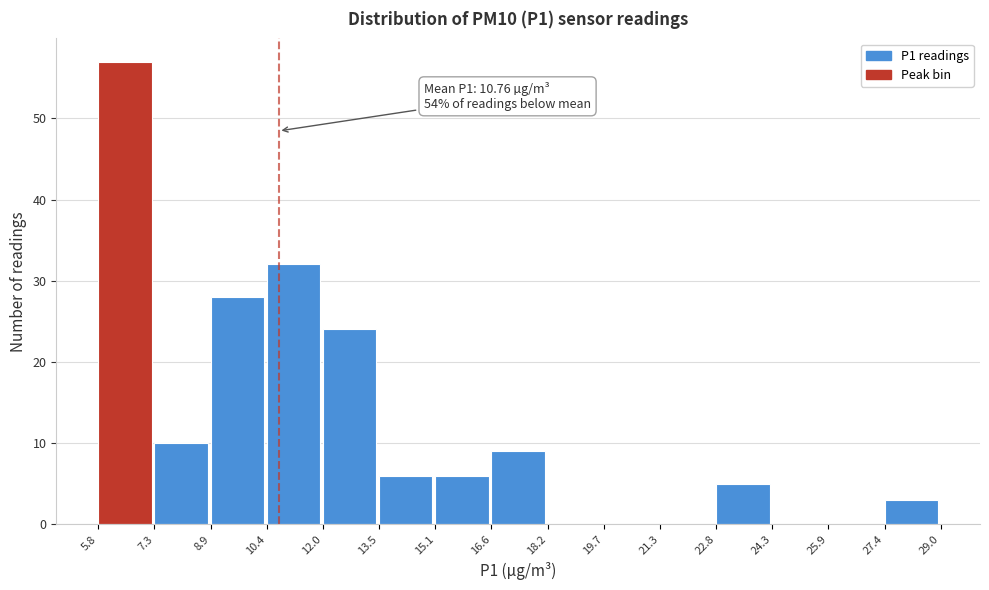

Which range on the x-axis has the tallest bar?

5.8 to 7.3